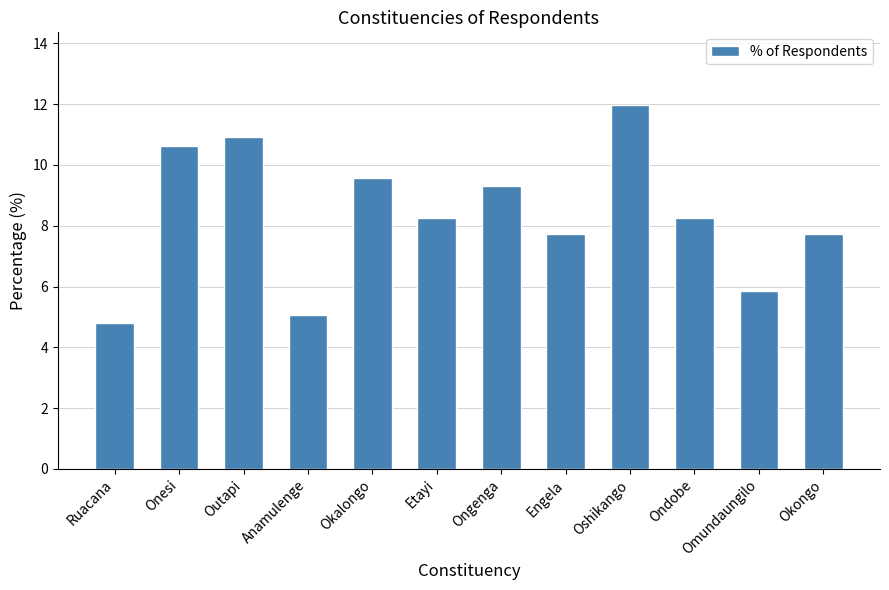

Reading left to right, what are all the values shown in this chart?

Ruacana=4.8	Onesi=10.6	Outapi=10.9	Anamulenge=5.1	Okalongo=9.6	Etayi=8.2	Ongenga=9.3	Engela=7.7	Oshikango=12.0	Ondobe=8.2	Omundaungilo=5.9	Okongo=7.7